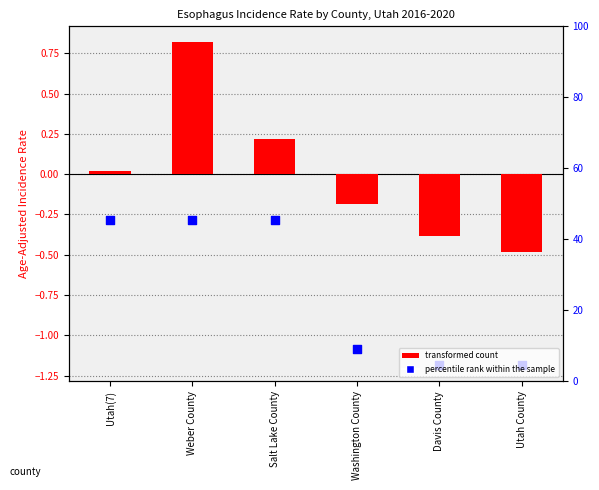

At how many categories does at least one series exceed 0?

3